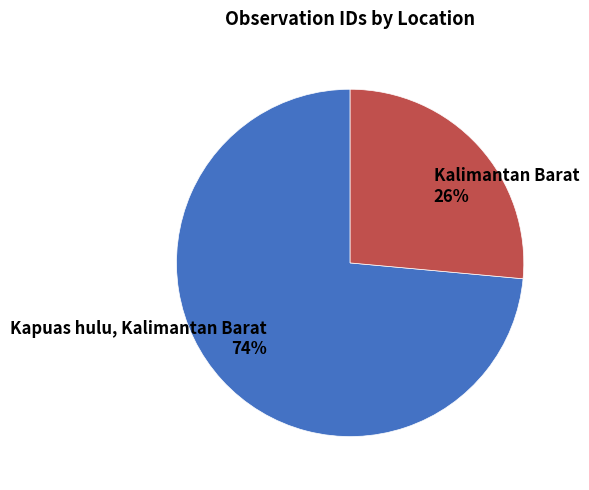

Which has a higher value, Kapuas hulu, Kalimantan Barat or Kalimantan Barat?

Kapuas hulu, Kalimantan Barat